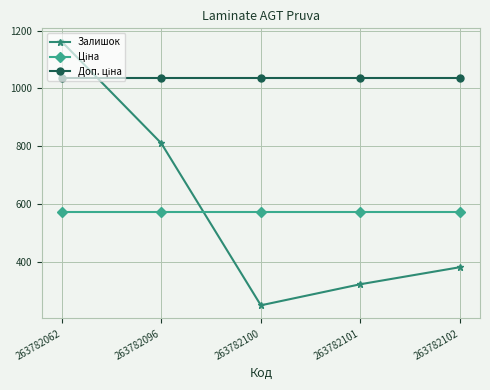

At which category does the chart reach its peak across all series?

263782062